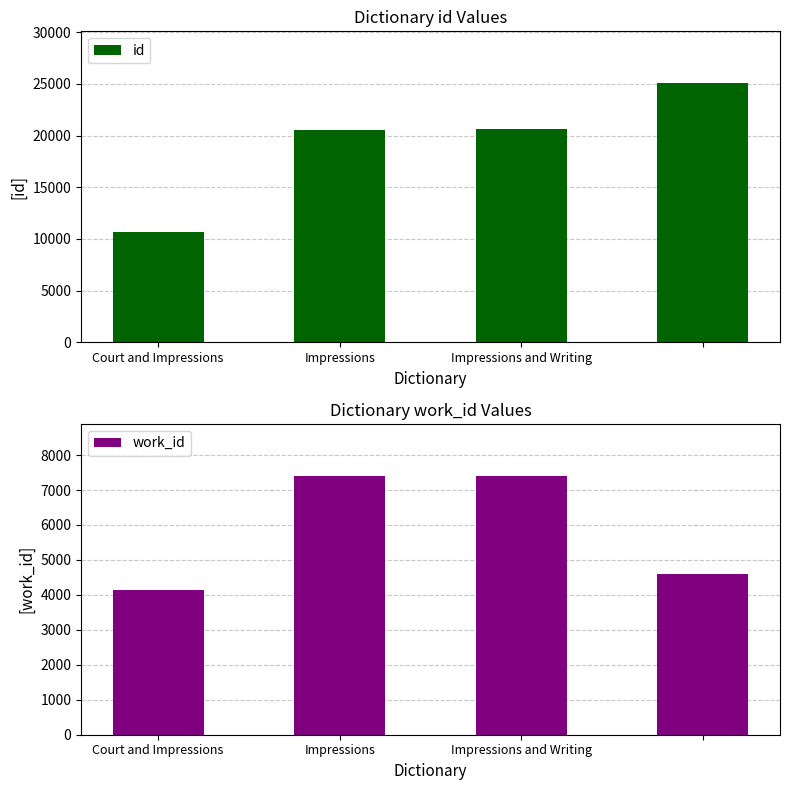

List the series in order of their overall mean, highest first.

id, work_id